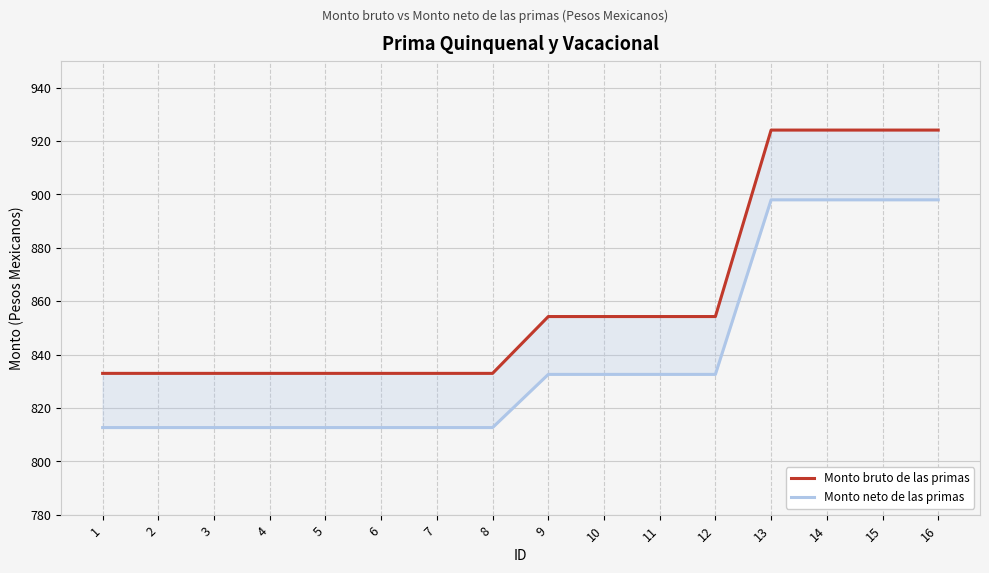

What is the value of the Monto bruto de las primas point at the 2nd from the left?

832.9